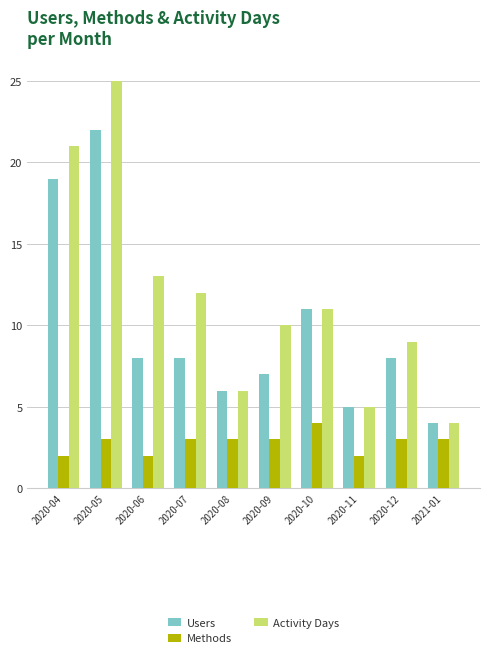

What is the sum of all Activity Days values?

116